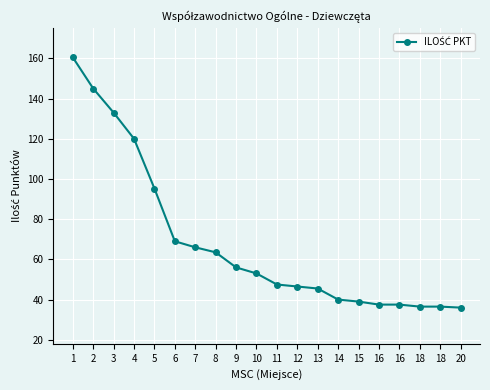

List the labels in order of value, smallest first.

20, 18, 18, 16, 16, 15, 14, 13, 12, 11, 10, 9, 8, 7, 6, 5, 4, 3, 2, 1